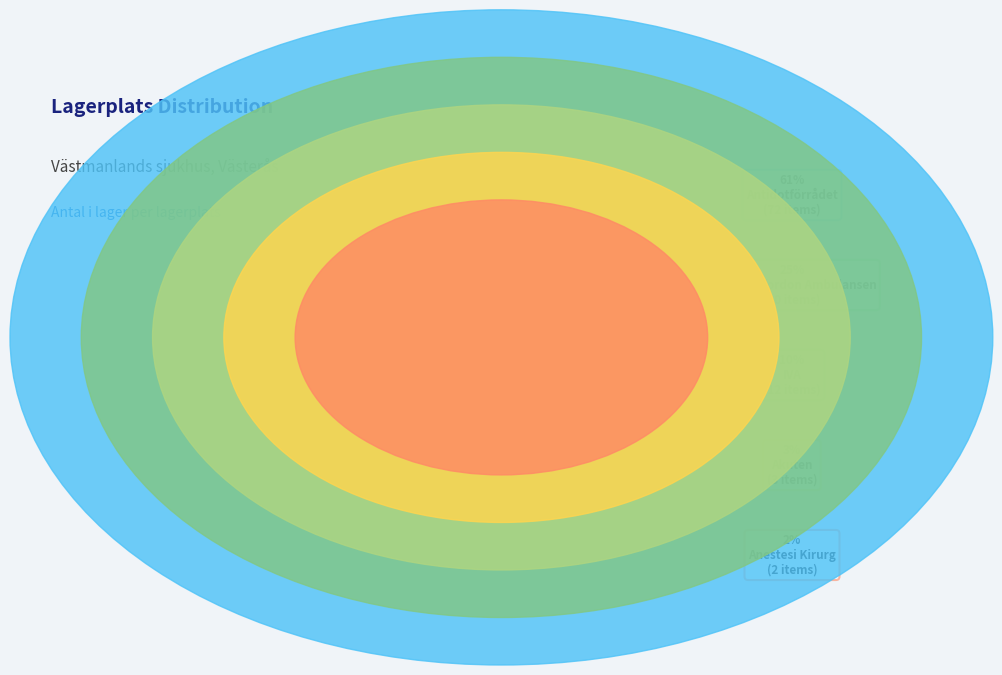

To the nearest percent, what percentage of the pie is Katastroffordon Ambulansen?

24%